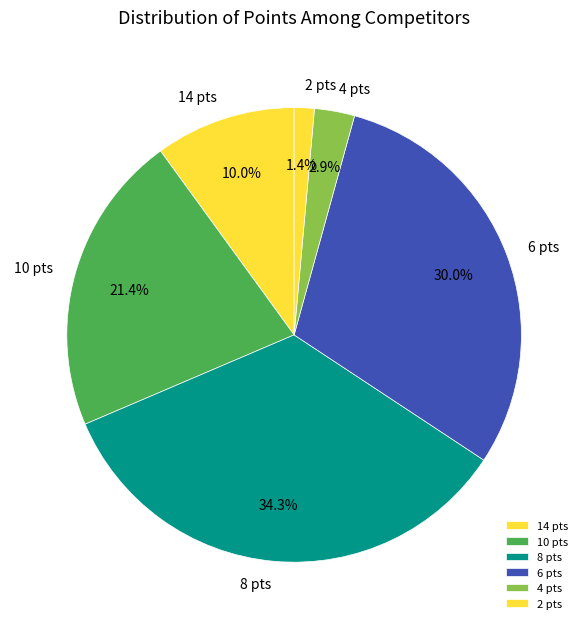

Rank the categories by value from highest to lowest.

8 pts, 6 pts, 10 pts, 14 pts, 4 pts, 2 pts